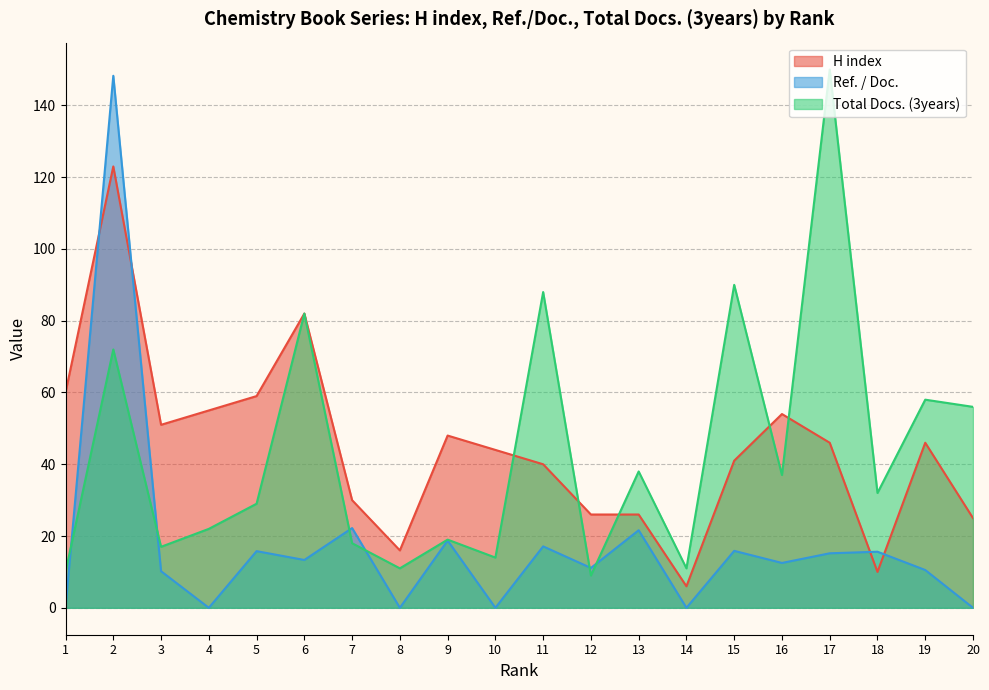

Between 3 and 5, which series saw the biggest shift?

Total Docs. (3years)